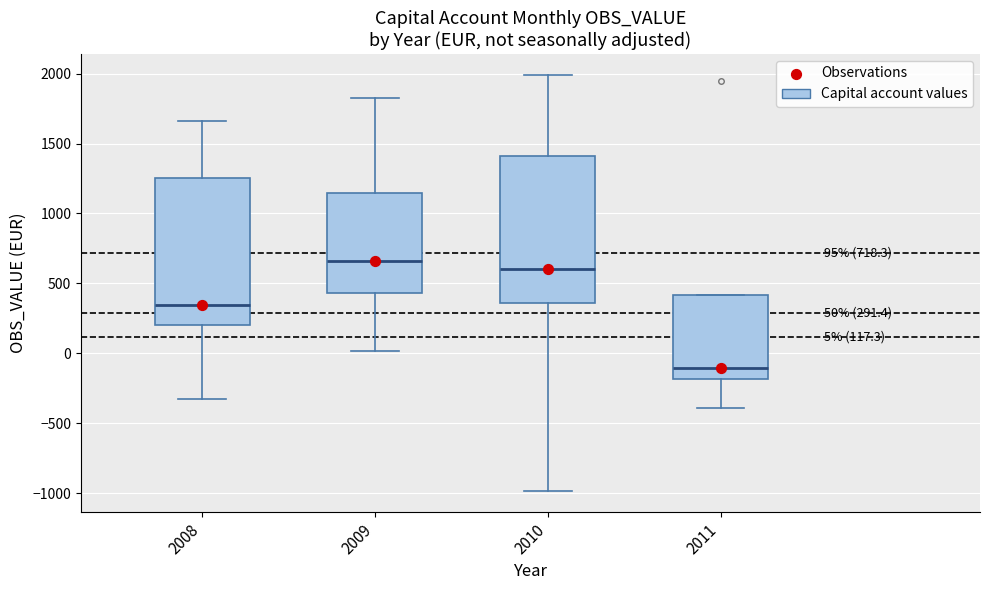

Which box has the lowest median line?

2011